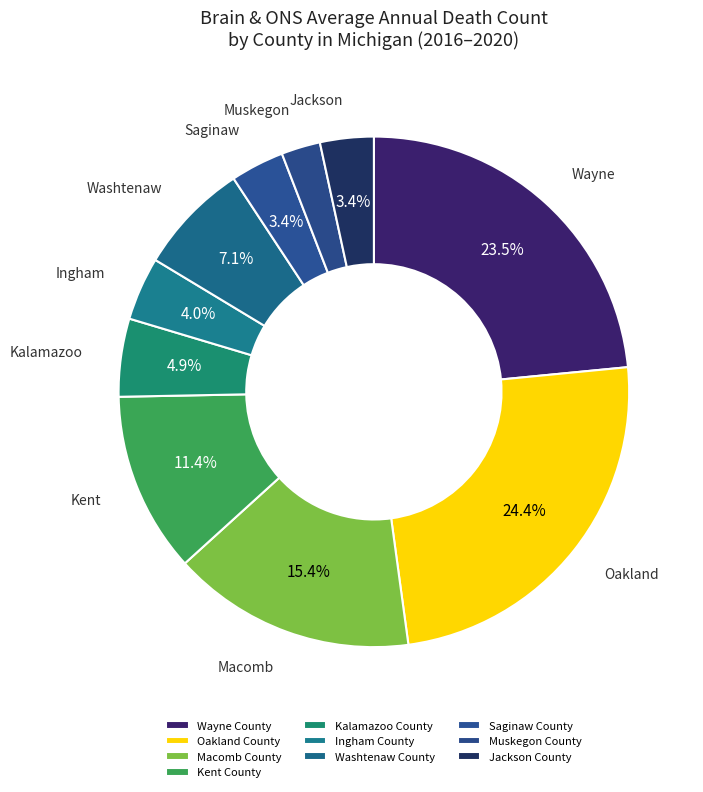

Combined, do Wayne County and Oakland County account for over 50%?

No